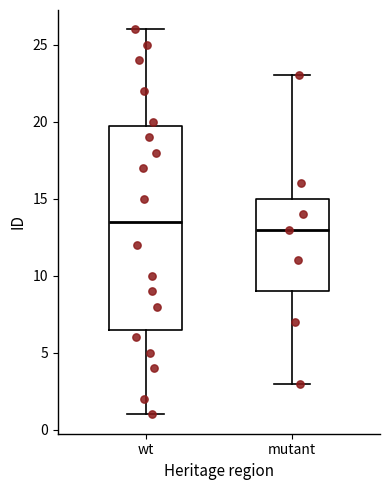

Which box is the tallest, from its lower edge to its upper edge?

wt